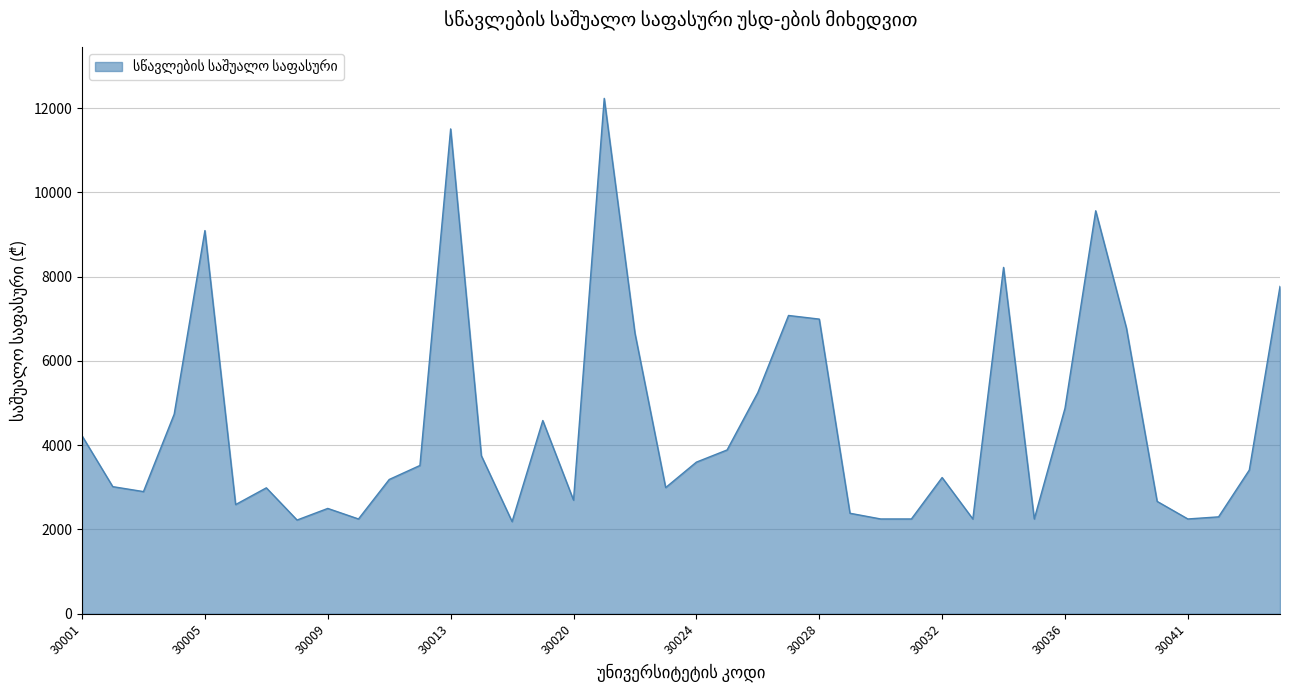

What is the difference between the maximum and minimum values?

10042.7